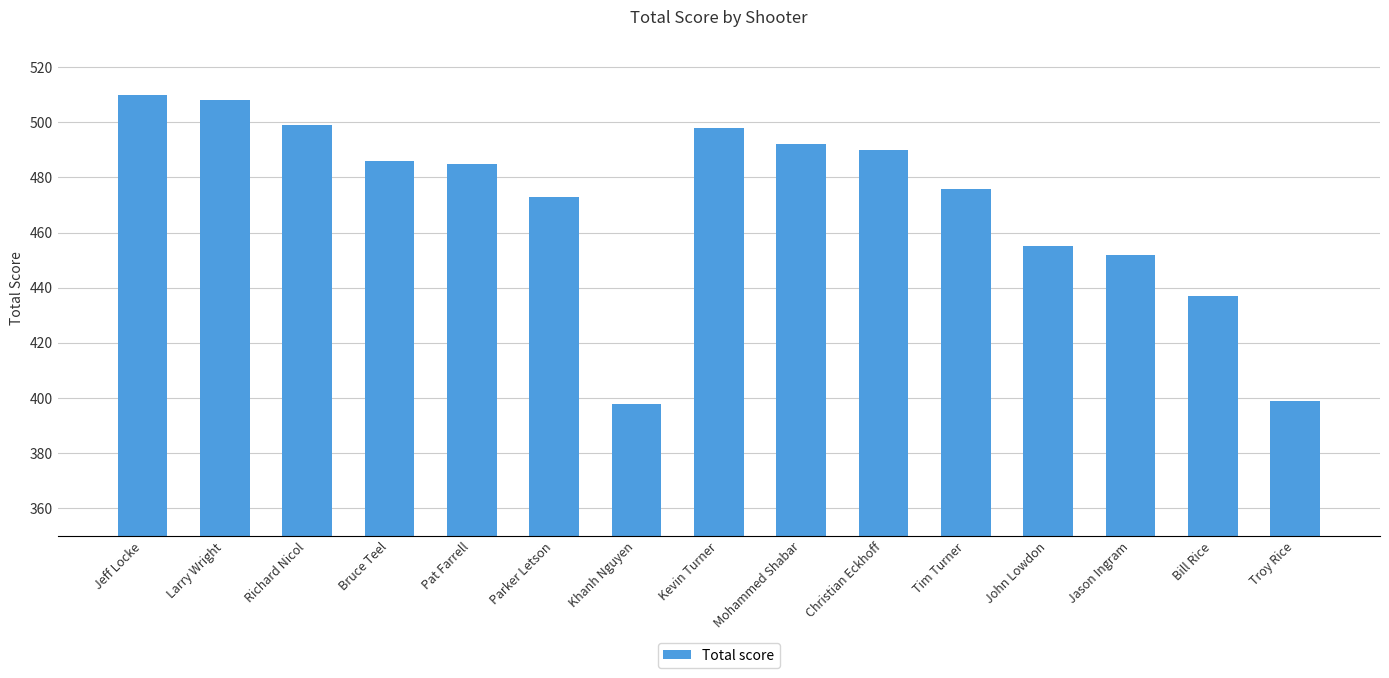

Count the number of data series in this chart.

1